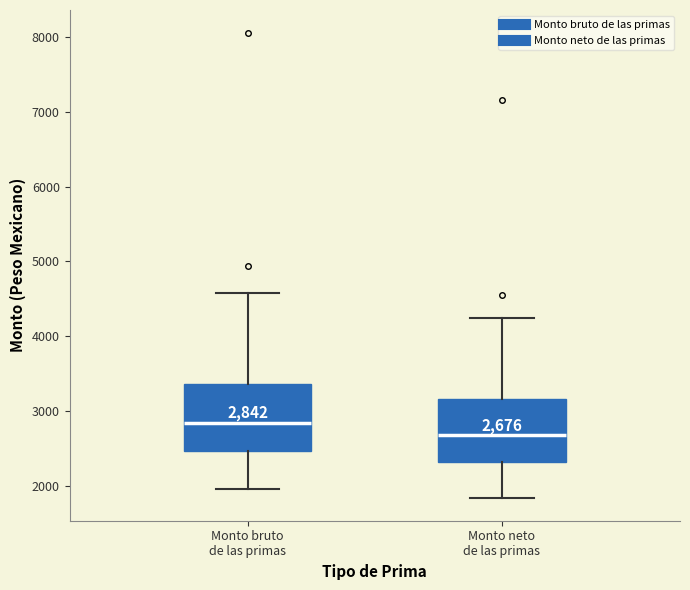

Which box has the highest median line?

Monto bruto de las primas